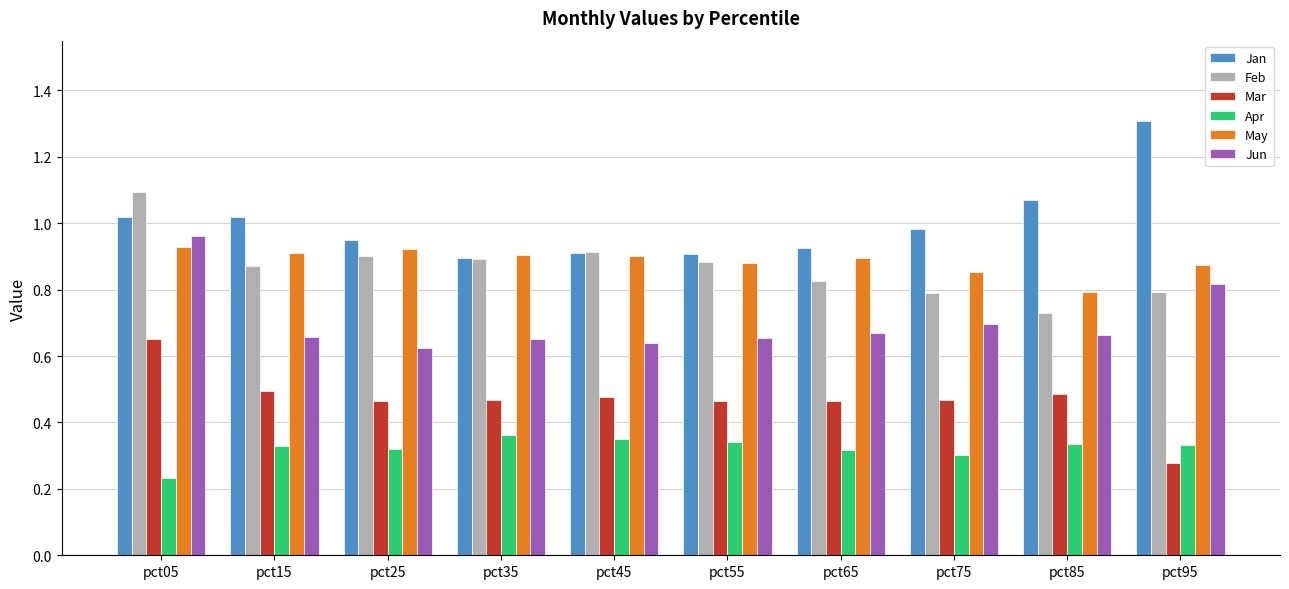

Which series changed the most between pct45 and pct95?

Jan